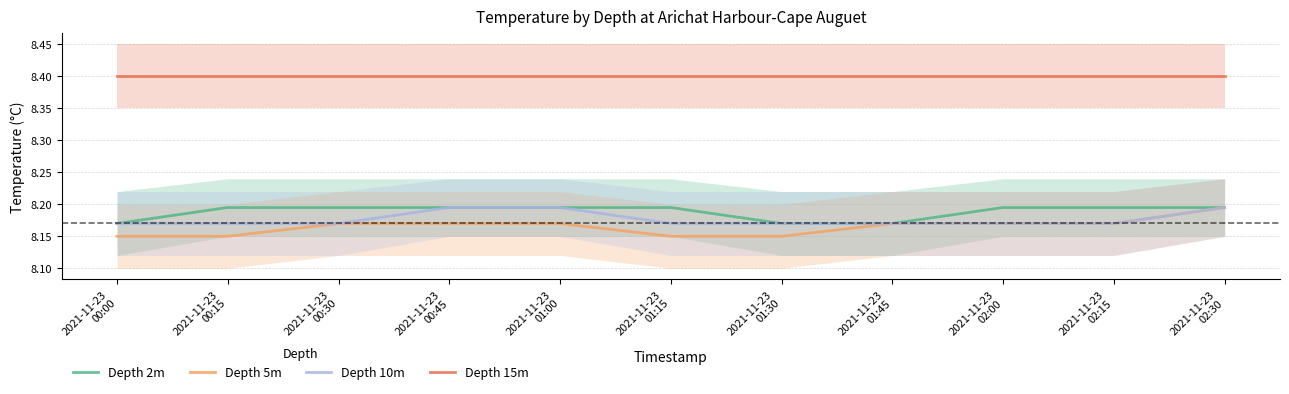

Which series has the largest total across all categories?

Depth 15m